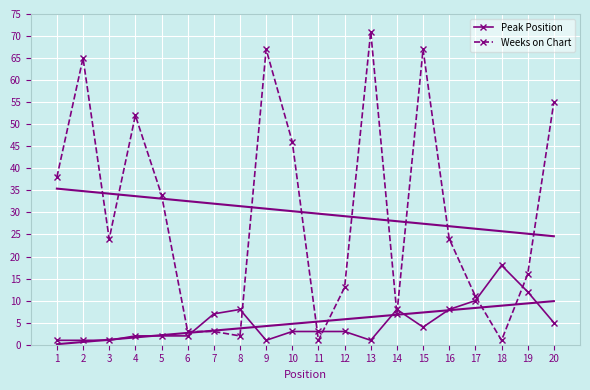

At how many categories does at least one series exceed 16?

12